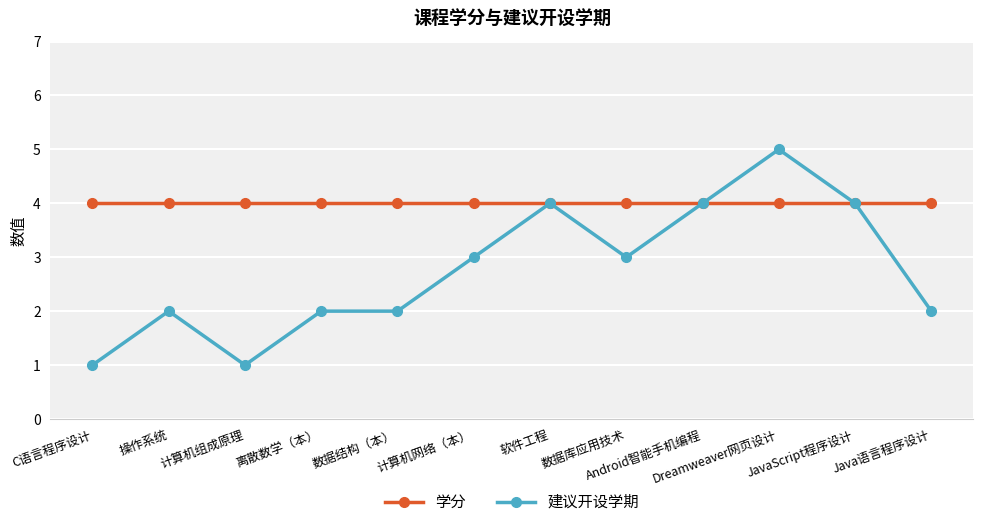

List the series in order of their overall mean, highest first.

学分, 建议开设学期